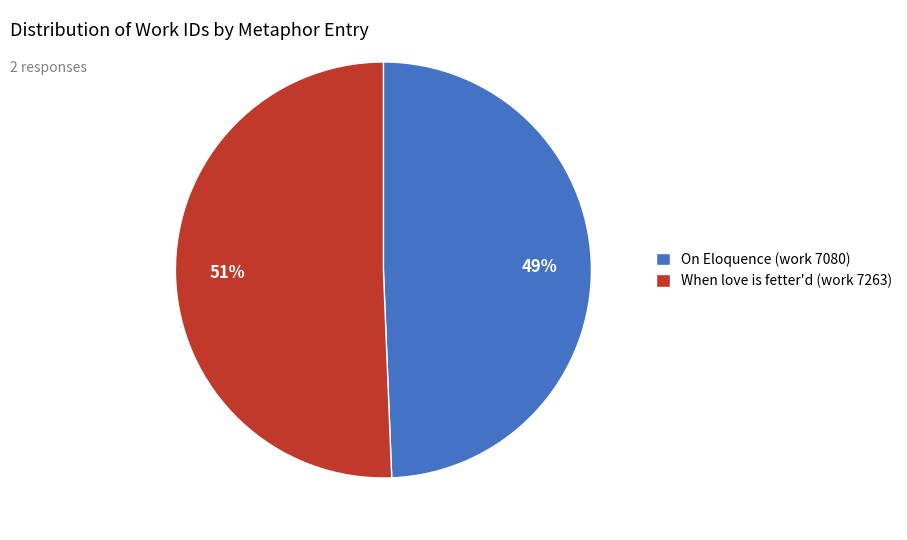

Rank the categories by value from highest to lowest.

When love is fetter'd (work 7263), On Eloquence (work 7080)